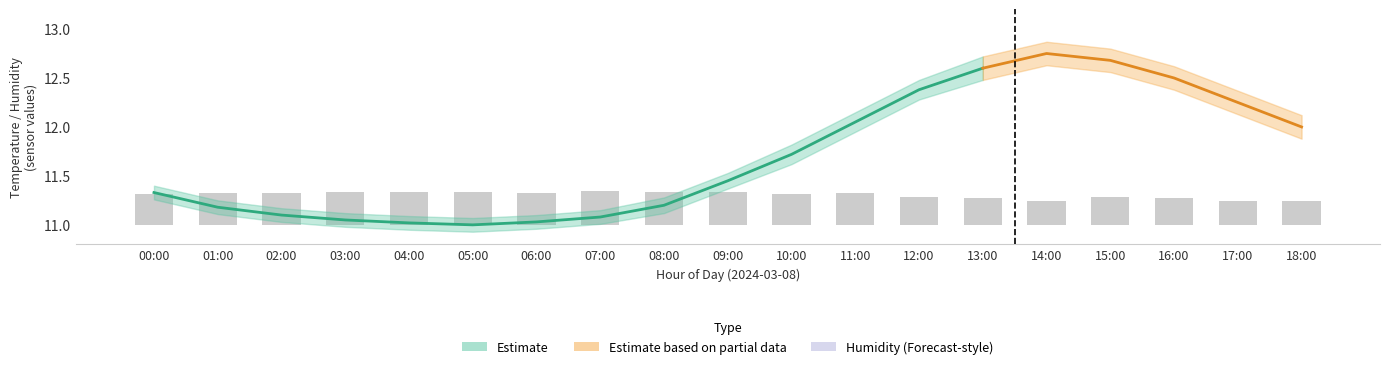

What is the label of the 13th bar from the left?

12:00